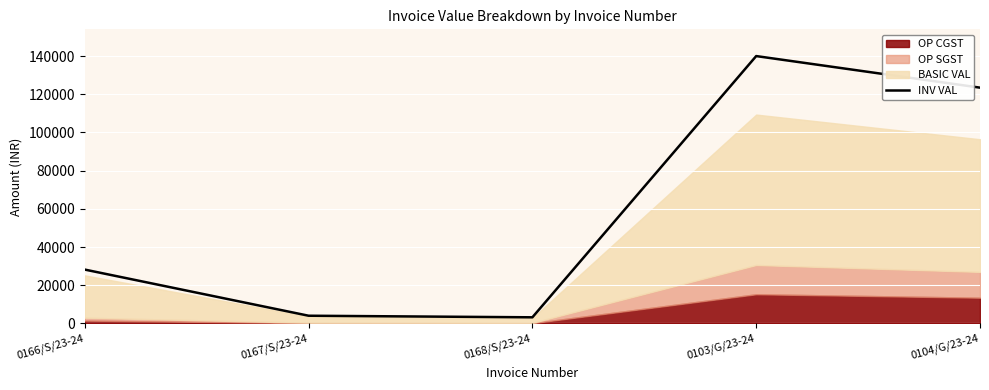

What is the change in value from 0167/S/23-24 to 0168/S/23-24?

-828.2